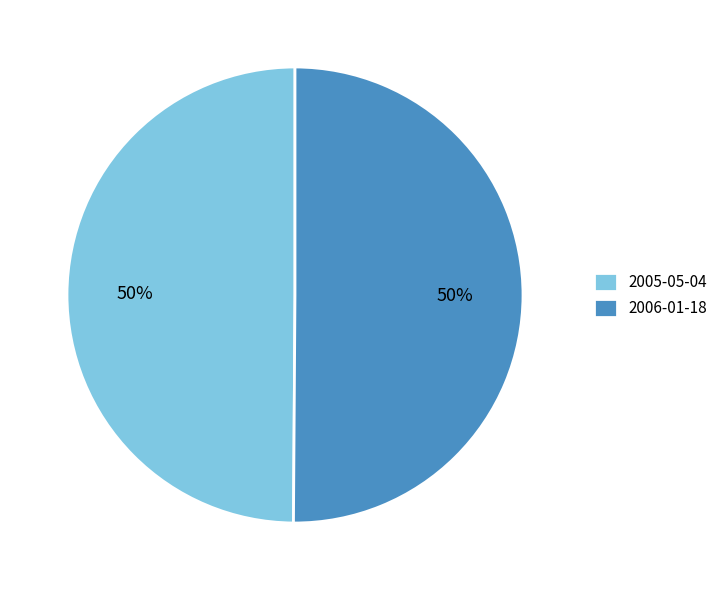

How many slices are in this pie chart?

2